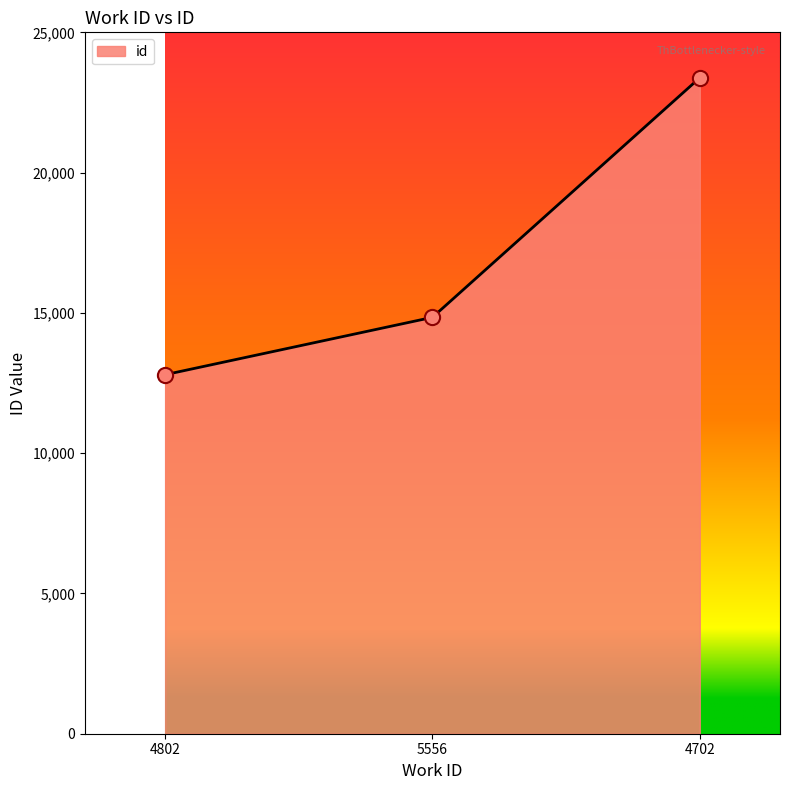

Approximately how many times larger is the value at 4802 compared to 4702?

0.5